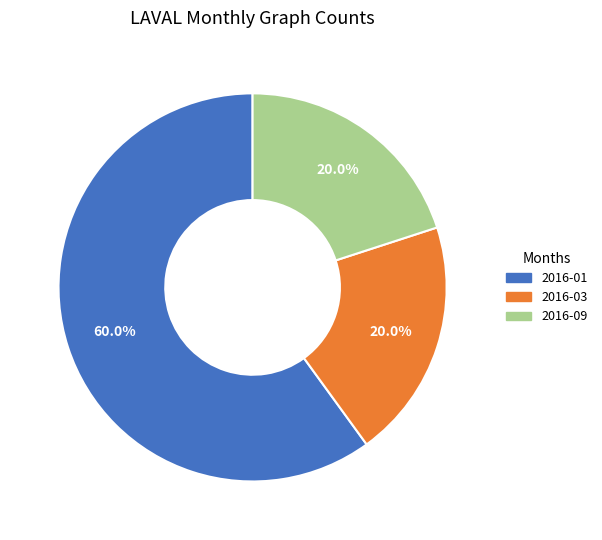

Does any single category account for the majority?

Yes